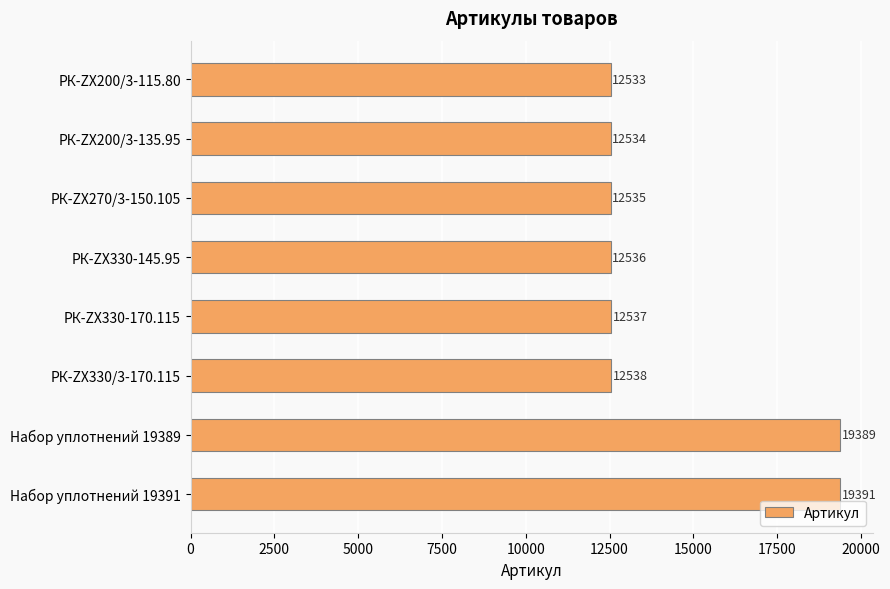

List the labels in order of value, smallest first.

РК-ZX200/3-115.80, РК-ZX200/3-135.95, РК-ZX270/3-150.105, РК-ZX330-145.95, РК-ZX330-170.115, РК-ZX330/3-170.115, Набор уплотнений 19389, Набор уплотнений 19391